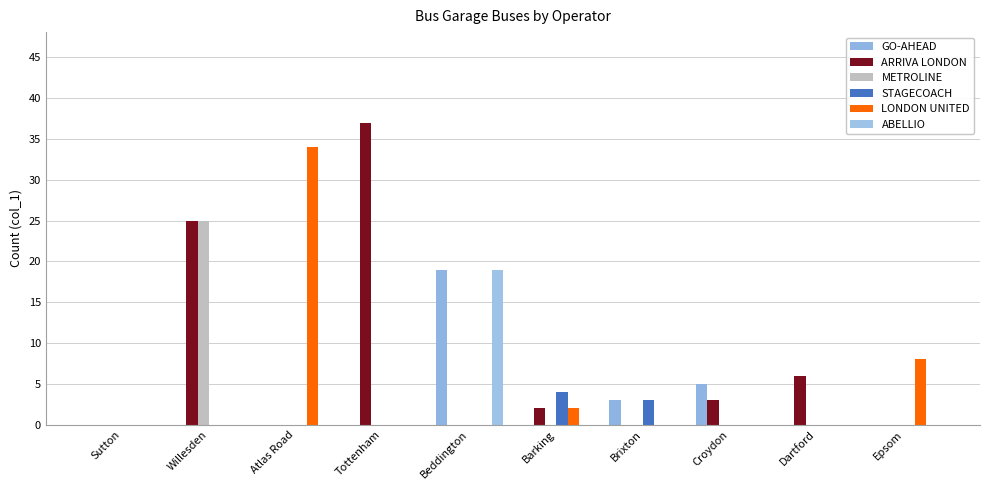

Reading right to left, extract all data points from this chart.

GO-AHEAD: Epsom=0	Dartford=0	Croydon=5	Brixton=3	Barking=0	Beddington=19	Tottenham=0	Atlas Road=0	Willesden=0	Sutton=0
ARRIVA LONDON: Epsom=0	Dartford=6	Croydon=3	Brixton=0	Barking=2	Beddington=0	Tottenham=37	Atlas Road=0	Willesden=25	Sutton=0
METROLINE: Epsom=0	Dartford=0	Croydon=0	Brixton=0	Barking=0	Beddington=0	Tottenham=0	Atlas Road=0	Willesden=25	Sutton=0
STAGECOACH: Epsom=0	Dartford=0	Croydon=0	Brixton=3	Barking=4	Beddington=0	Tottenham=0	Atlas Road=0	Willesden=0	Sutton=0
LONDON UNITED: Epsom=8	Dartford=0	Croydon=0	Brixton=0	Barking=2	Beddington=0	Tottenham=0	Atlas Road=34	Willesden=0	Sutton=0
ABELLIO: Epsom=0	Dartford=0	Croydon=0	Brixton=0	Barking=0	Beddington=19	Tottenham=0	Atlas Road=0	Willesden=0	Sutton=0